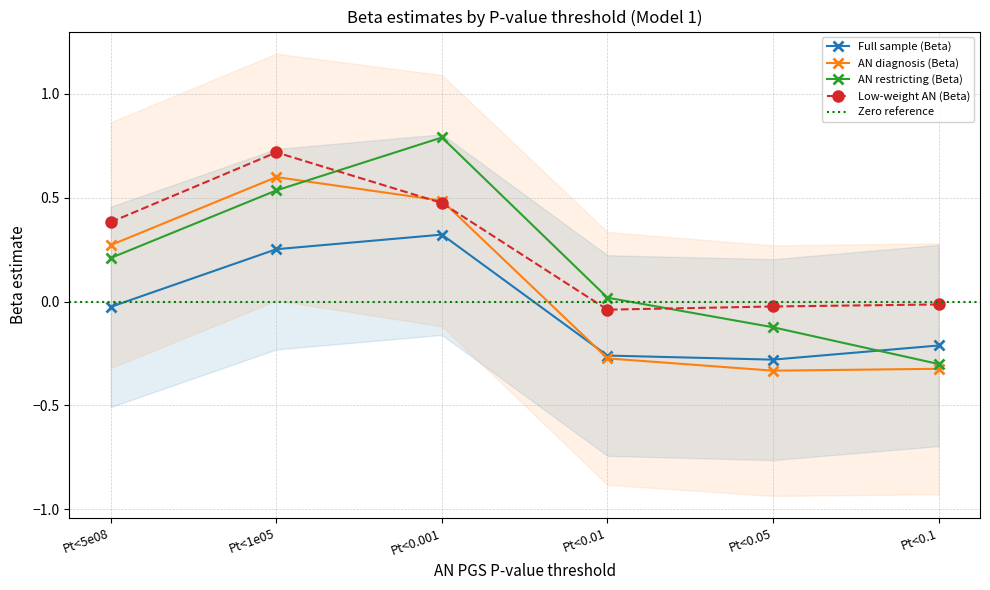

Rank the series by their average value, from lowest to highest.

Full sample (Beta), AN diagnosis (Beta), AN restricting (Beta), Low-weight AN (Beta)